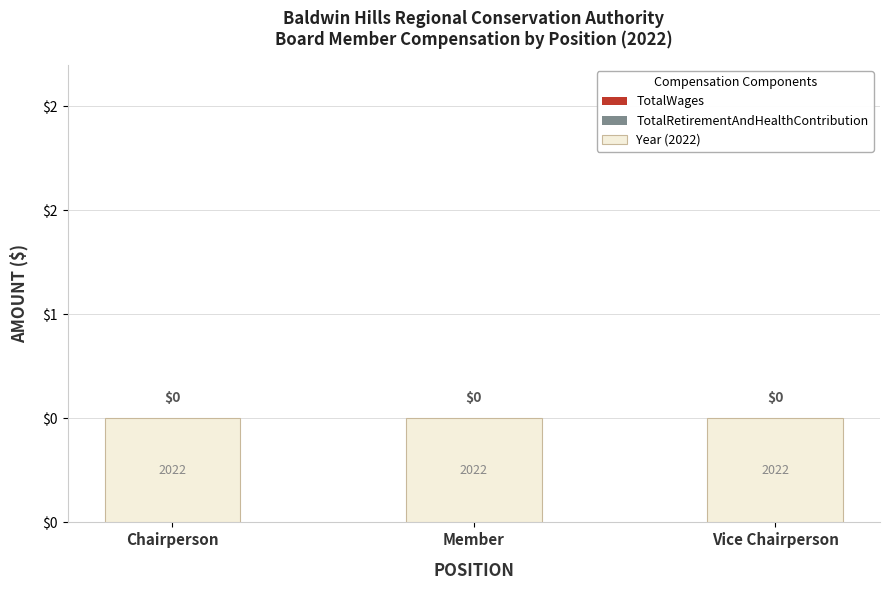

What is the label of the 3rd bar from the left?

Vice Chairperson